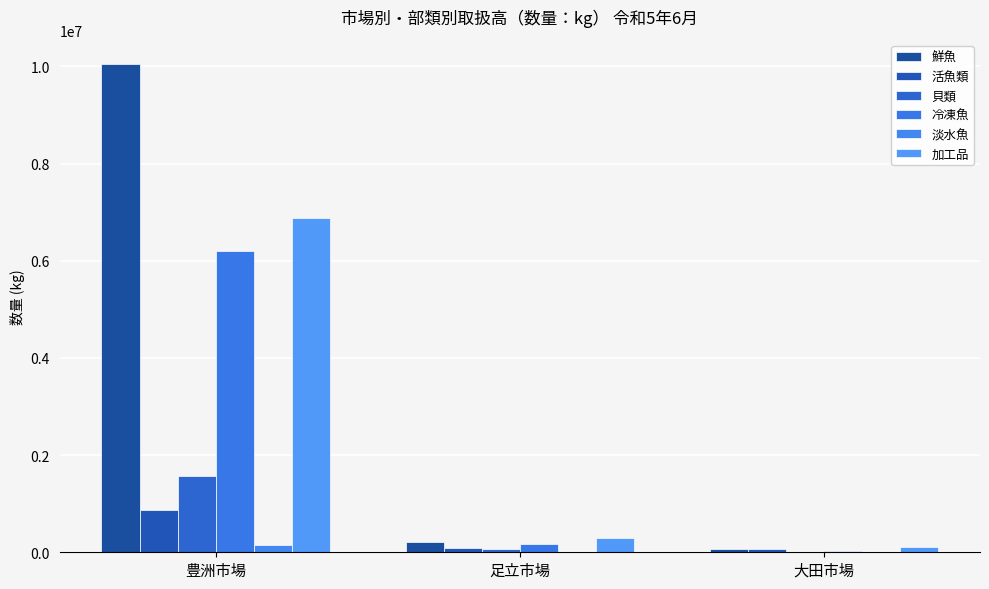

Reading right to left, list all the values displayed in this chart.

鮮魚: 66341	206301	10042511
活魚類: 76849	94269	875711
貝類: 10195	60222	1573944
冷凍魚: 24253	161236	6204395
淡水魚: 703	2327	147101
加工品: 111271	288799	6871649